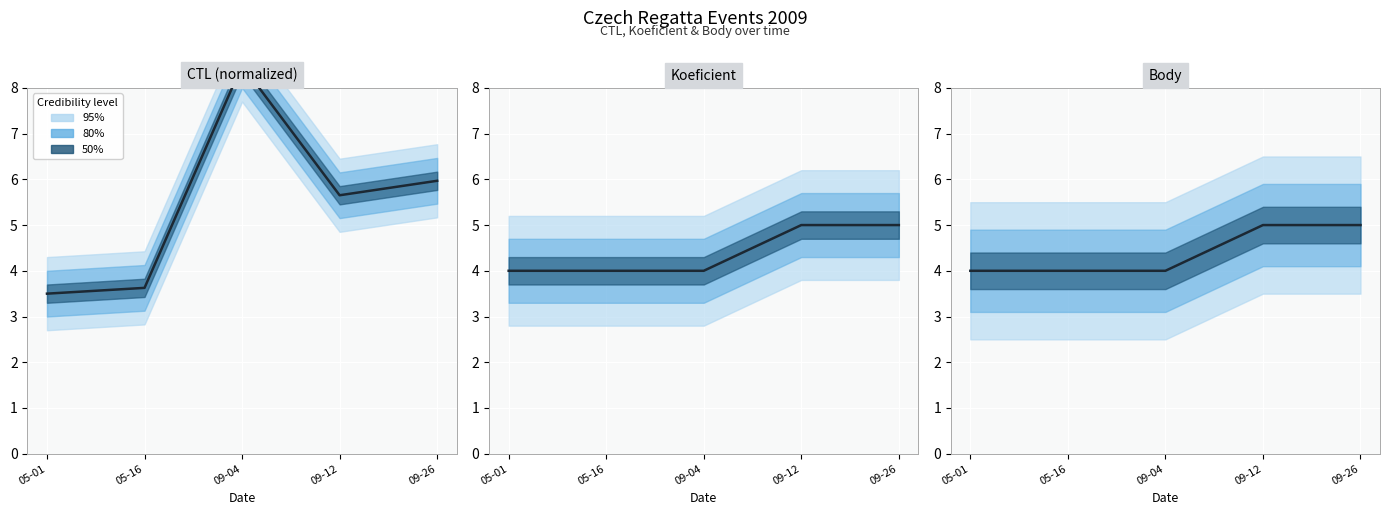

The value at 09-12 is 2. True or false?

False